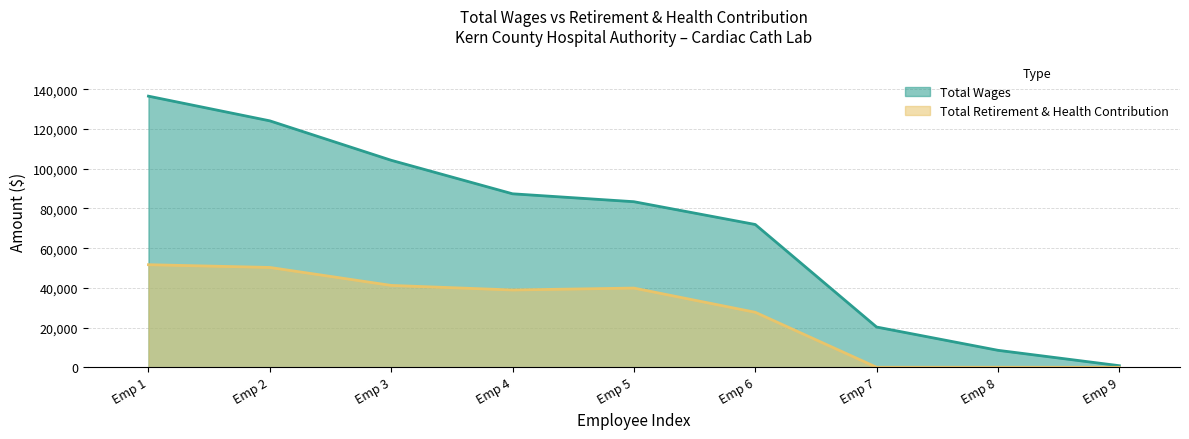

How many lines are shown in the chart?

2